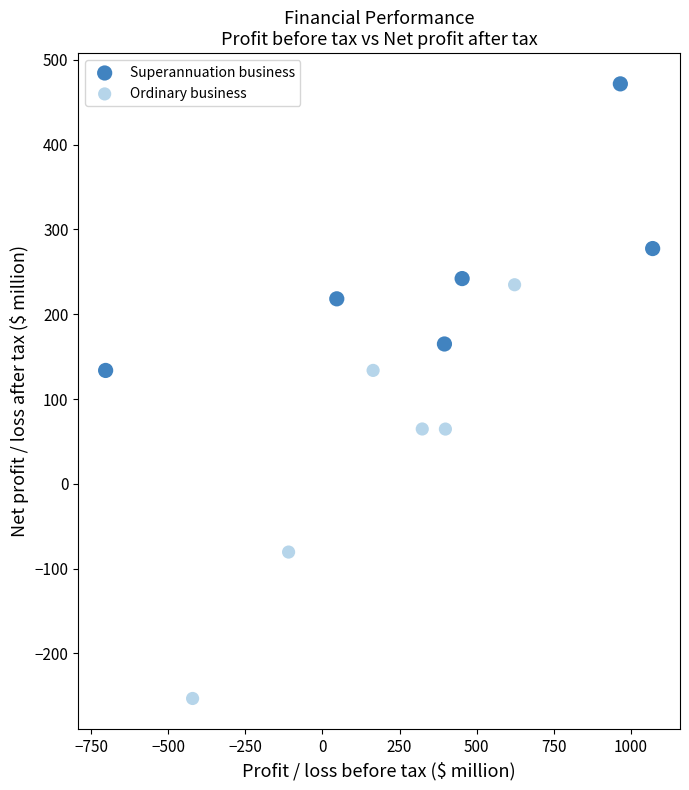

What are all the series names shown in the legend?

Superannuation business, Ordinary business